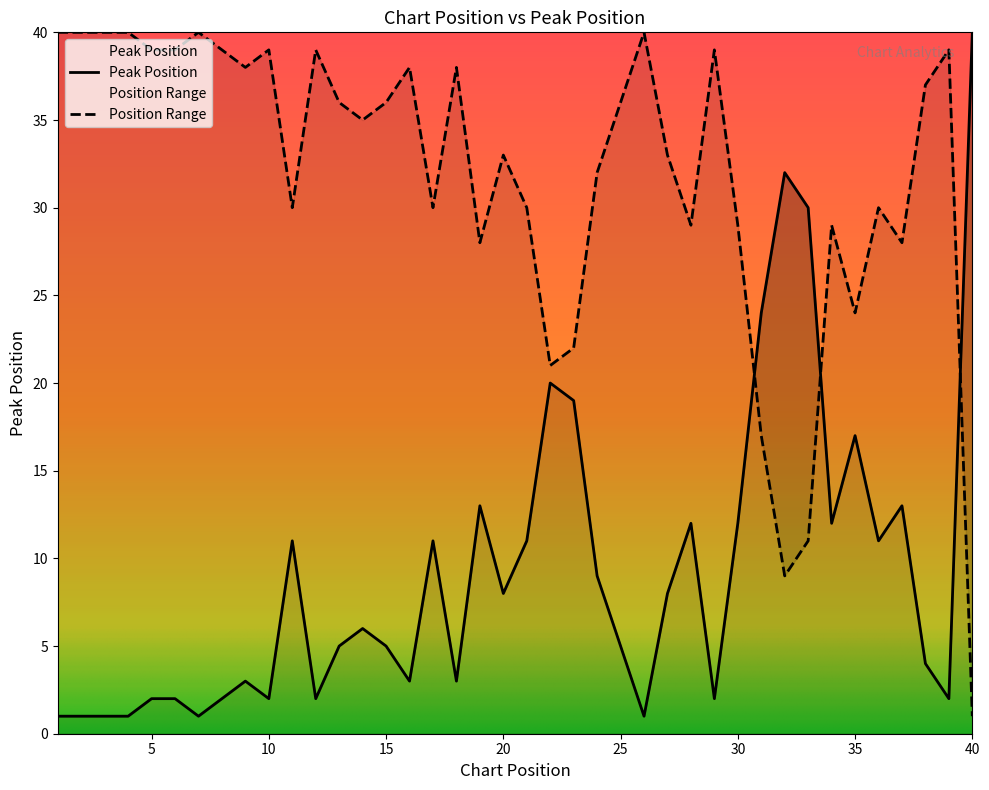

Is this an area chart (filled region under the line)?

No